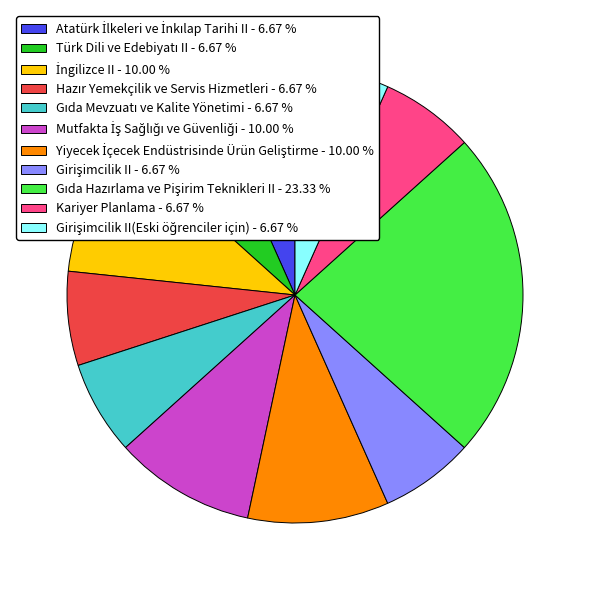

Is there a majority slice in this chart?

No